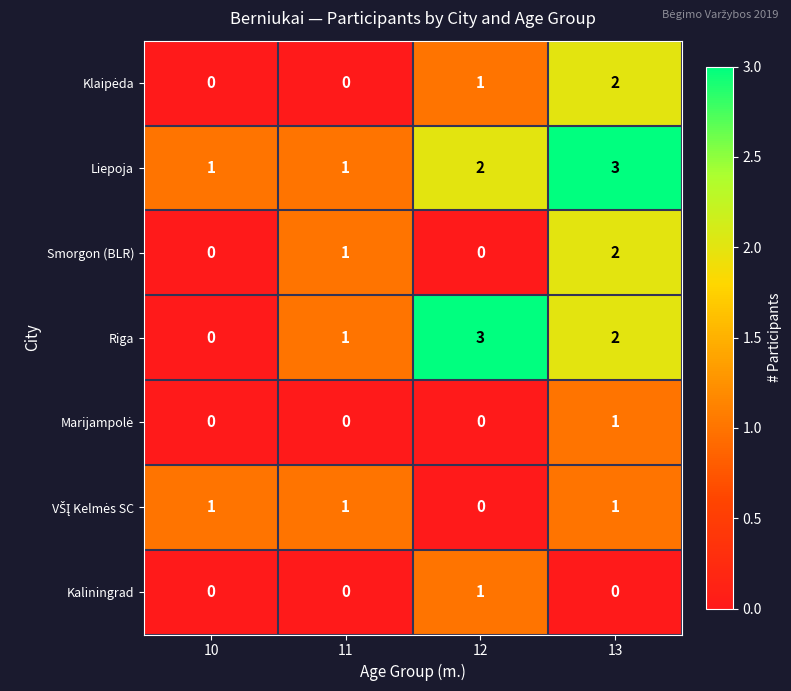

The value of Riga at 12 is 3. True or false?

True